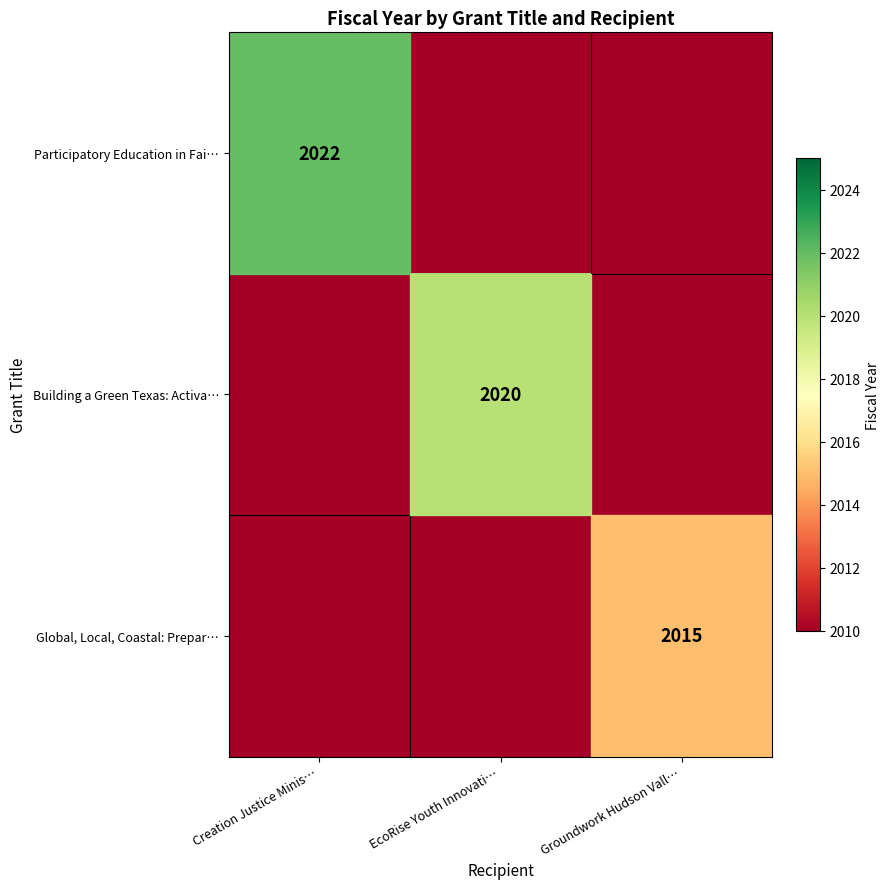

The value of Building a Green Texas: Activa… at EcoRise Youth Innovati… is 3113. True or false?

False